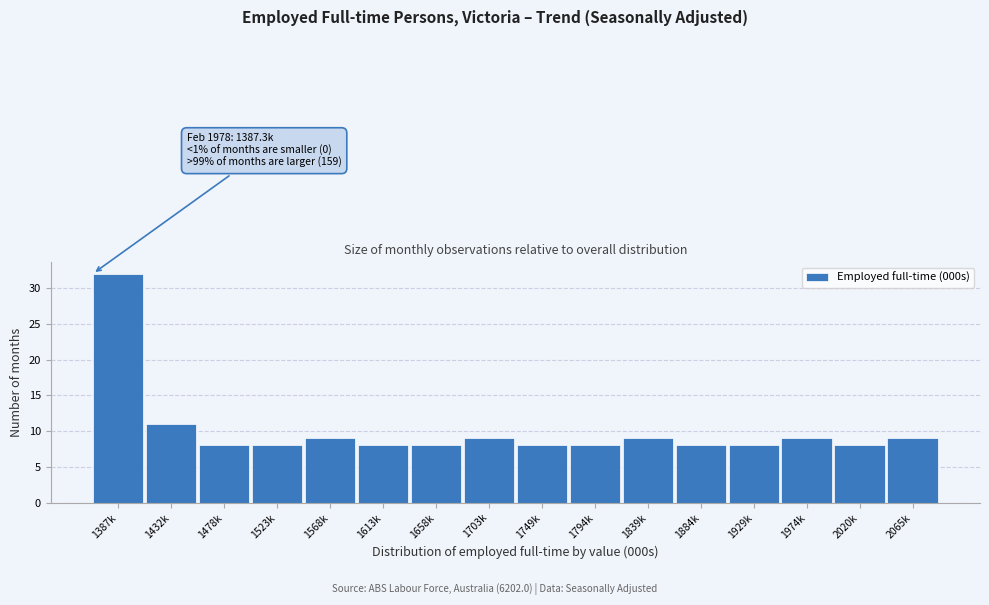

Reading right to left, what are all the values shown in this chart?

2065k=9	2020k=8	1974k=9	1929k=8	1884k=8	1839k=9	1794k=8	1749k=8	1703k=9	1658k=8	1613k=8	1568k=9	1523k=8	1478k=8	1432k=11	1387k=32